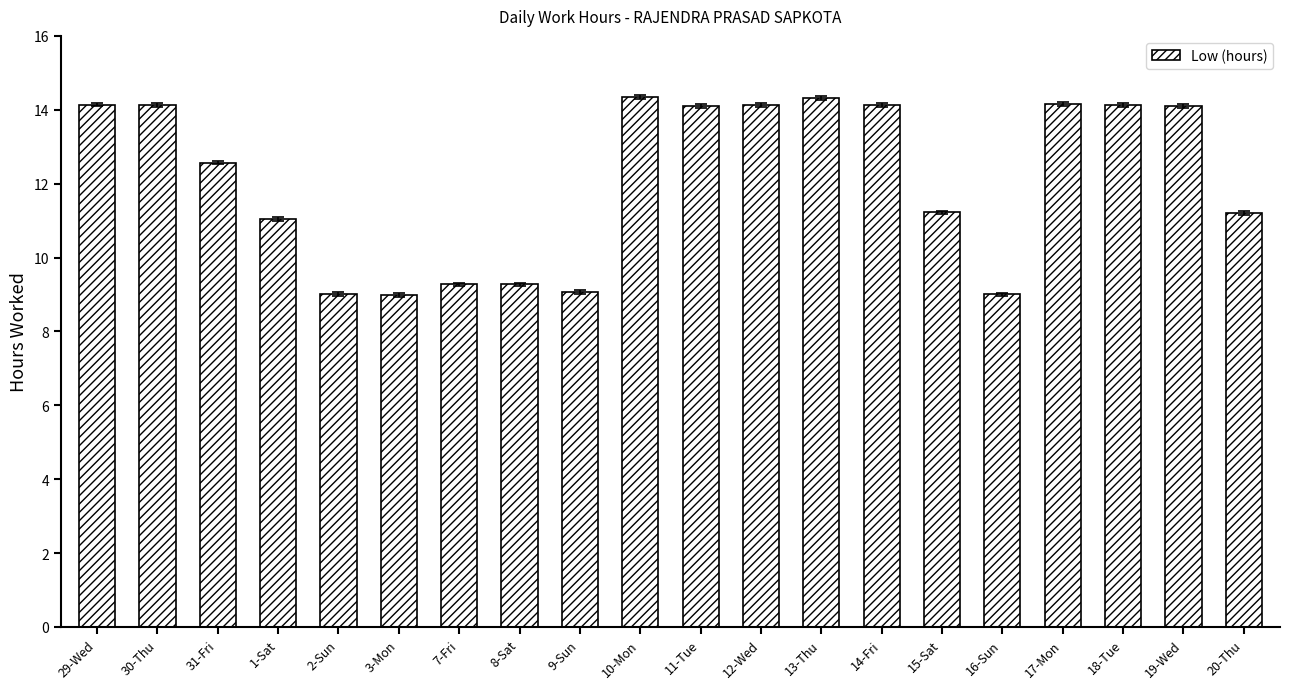

What is the minimum value shown in the chart?

9.0